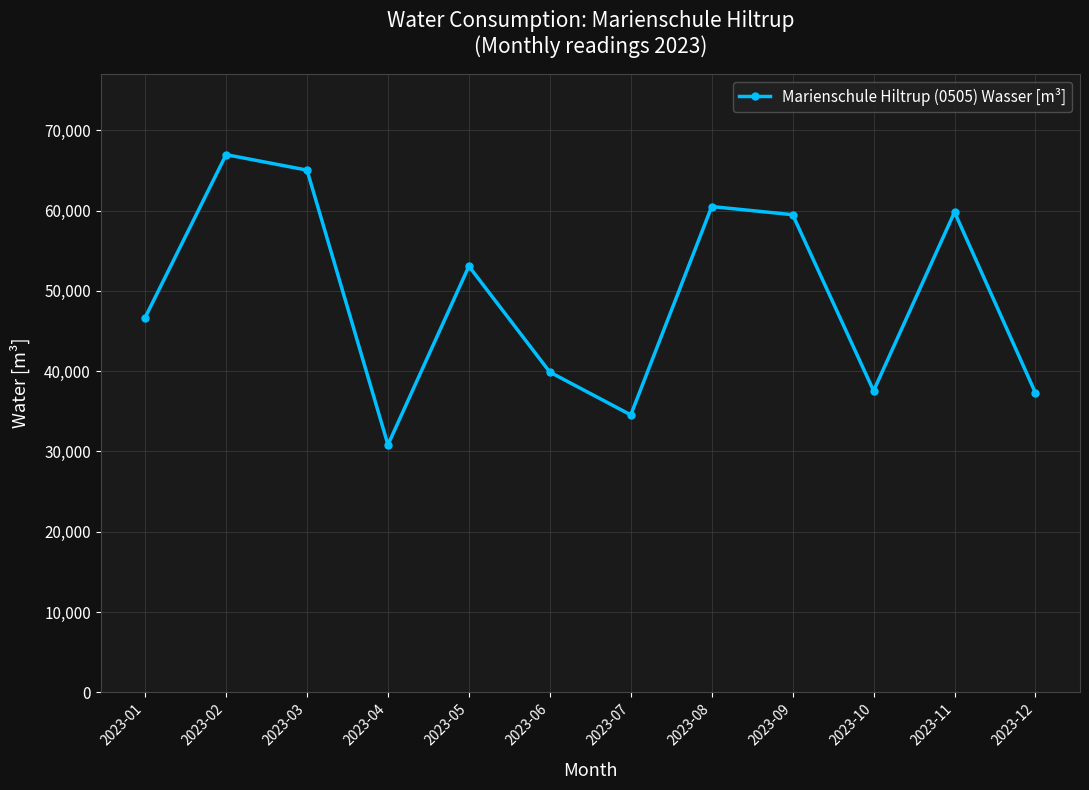

What is the difference between the values at 2023-02 and 2023-01?

20280